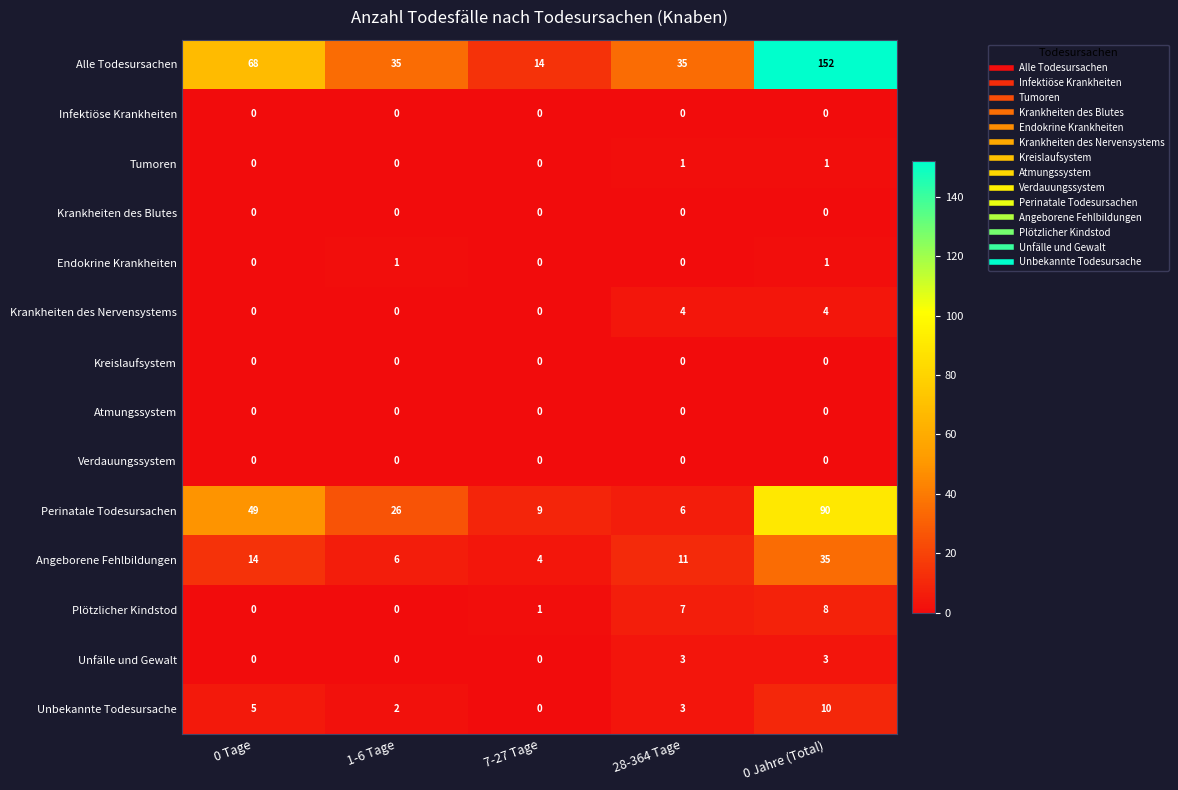

At which label does Perinatale Todesursachen reach its minimum?

28-364 Tage